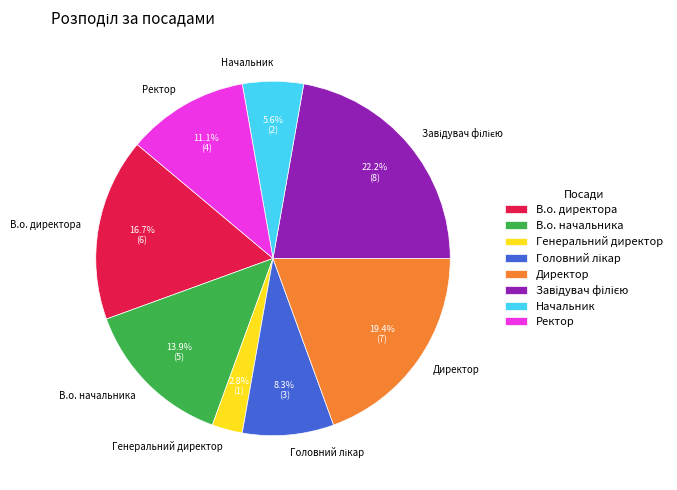

Is it true that Начальник is 6% of the pie?

True